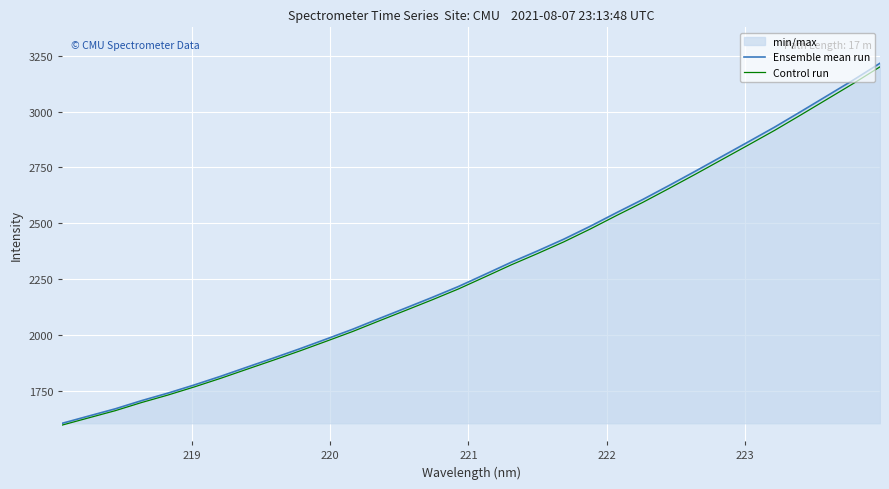

Which series has the largest range (max minus min)?

Ensemble mean run